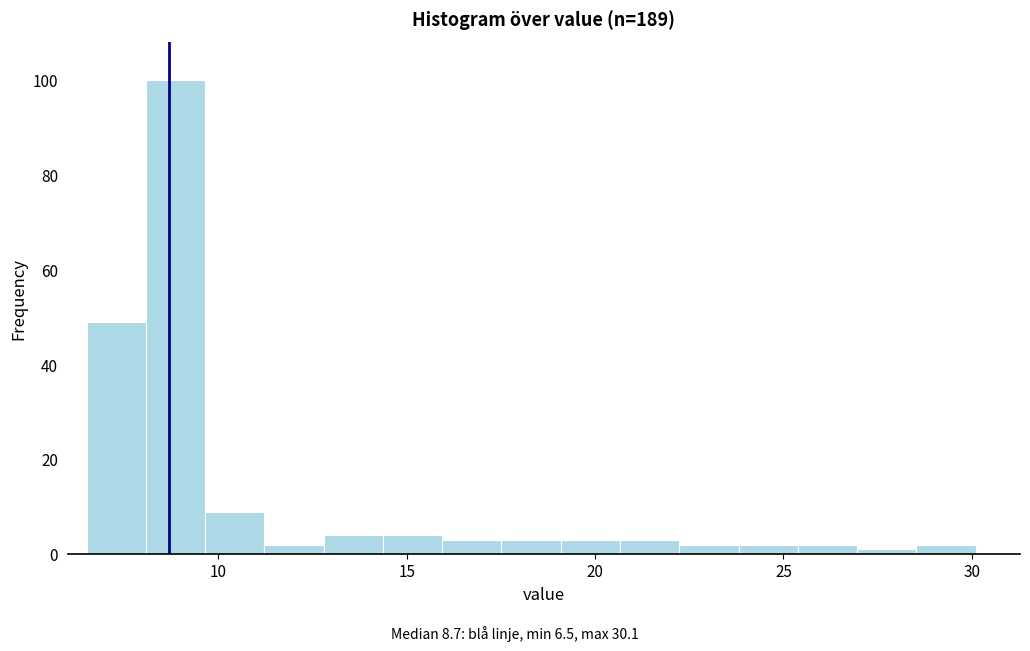

Around what value on the x-axis is the tallest bar? Give the approximate position of its centre, as read against the axis.

9.0